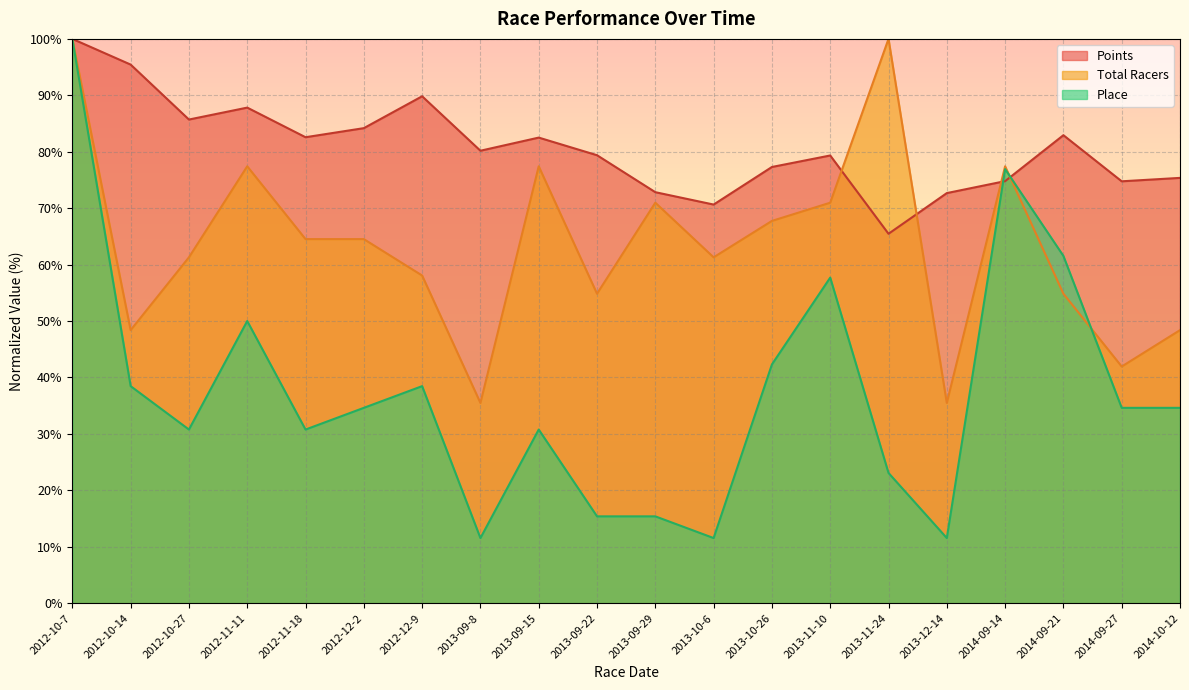

What is the total value across all series at 2013-09-29?

159.2